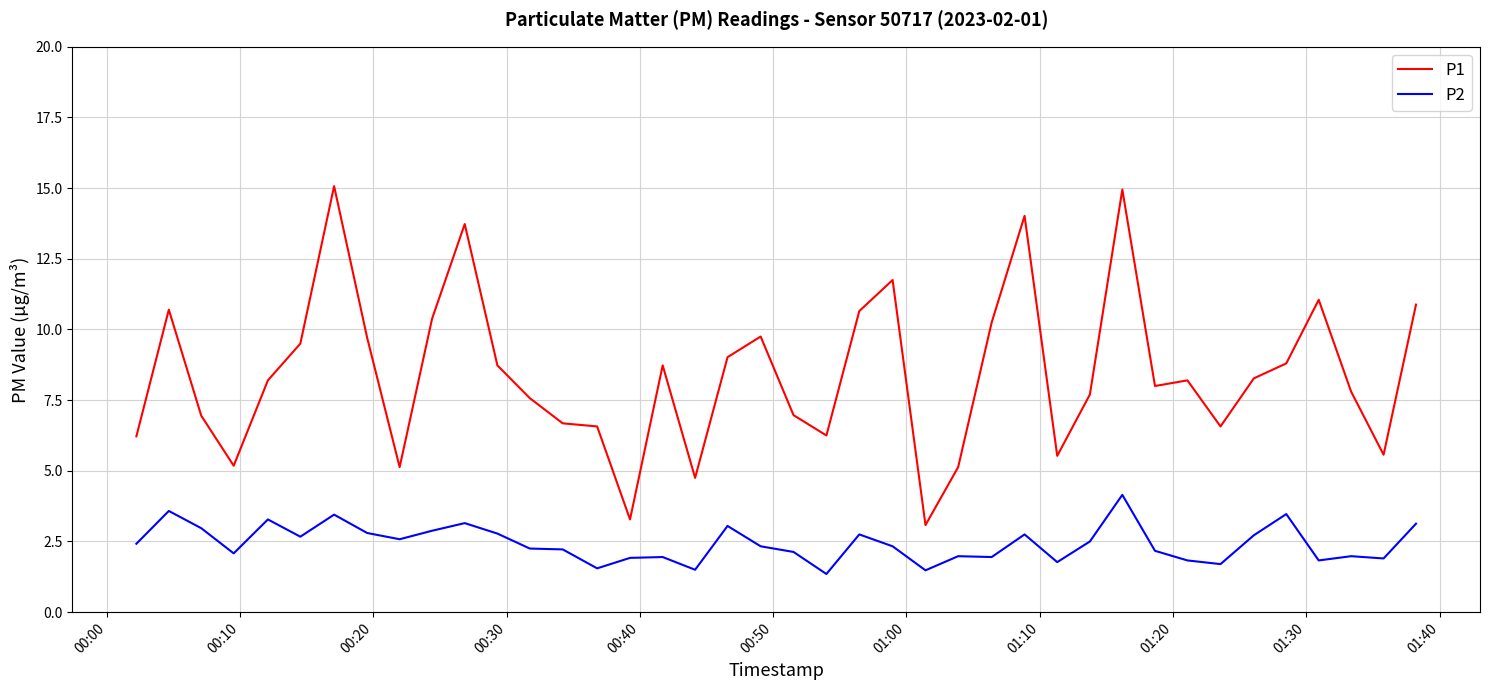

Which series has the largest total across all categories?

P1